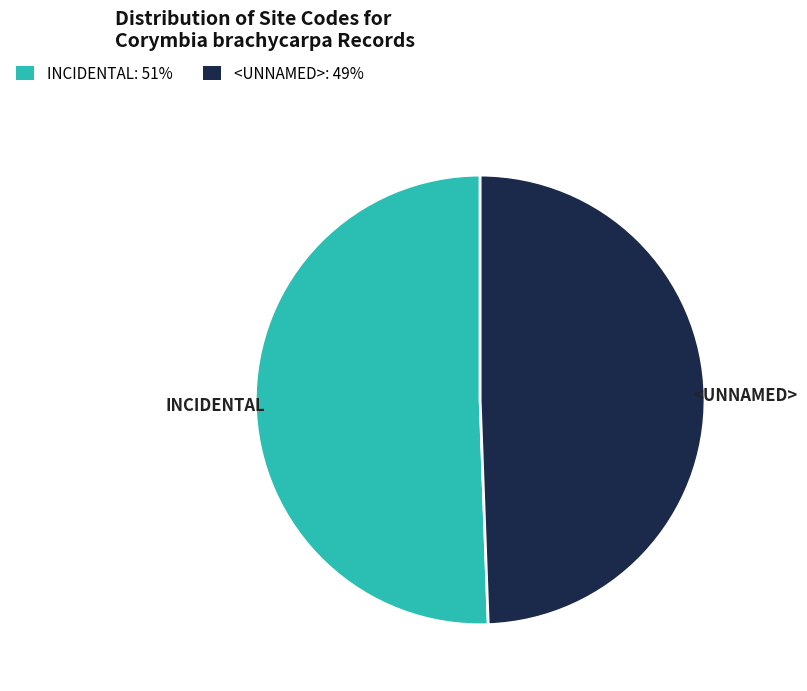

Do <UNNAMED> and INCIDENTAL together represent more than half of the pie?

Yes